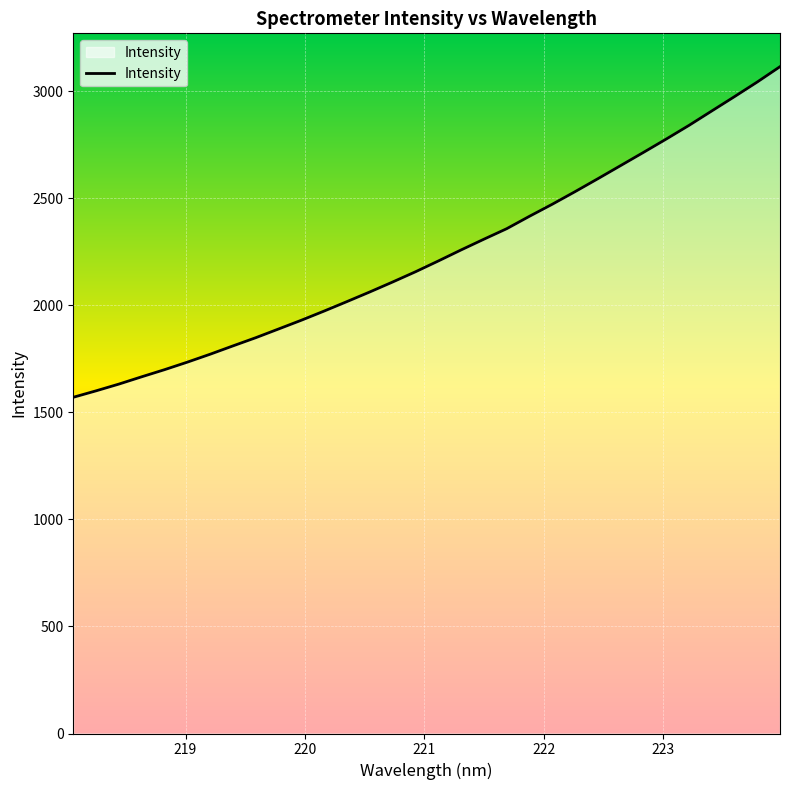

How many values are below 2206?

16